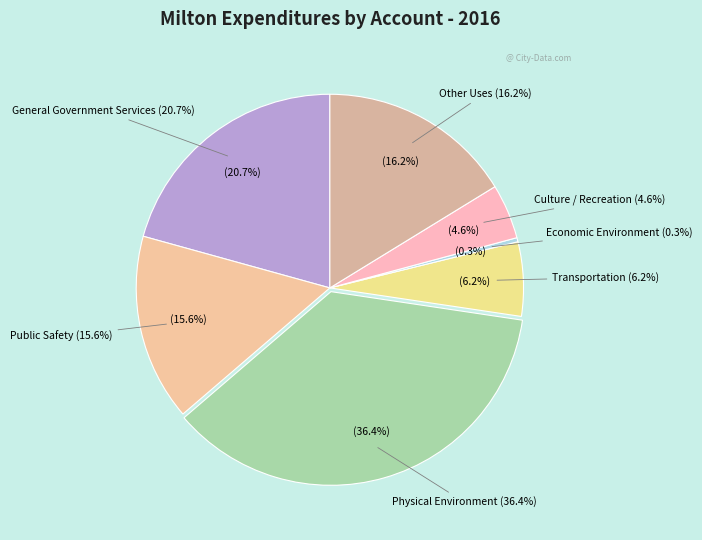

To the nearest percent, what is the difference between the Transportation and Culture / Recreation slice percentages?

2%